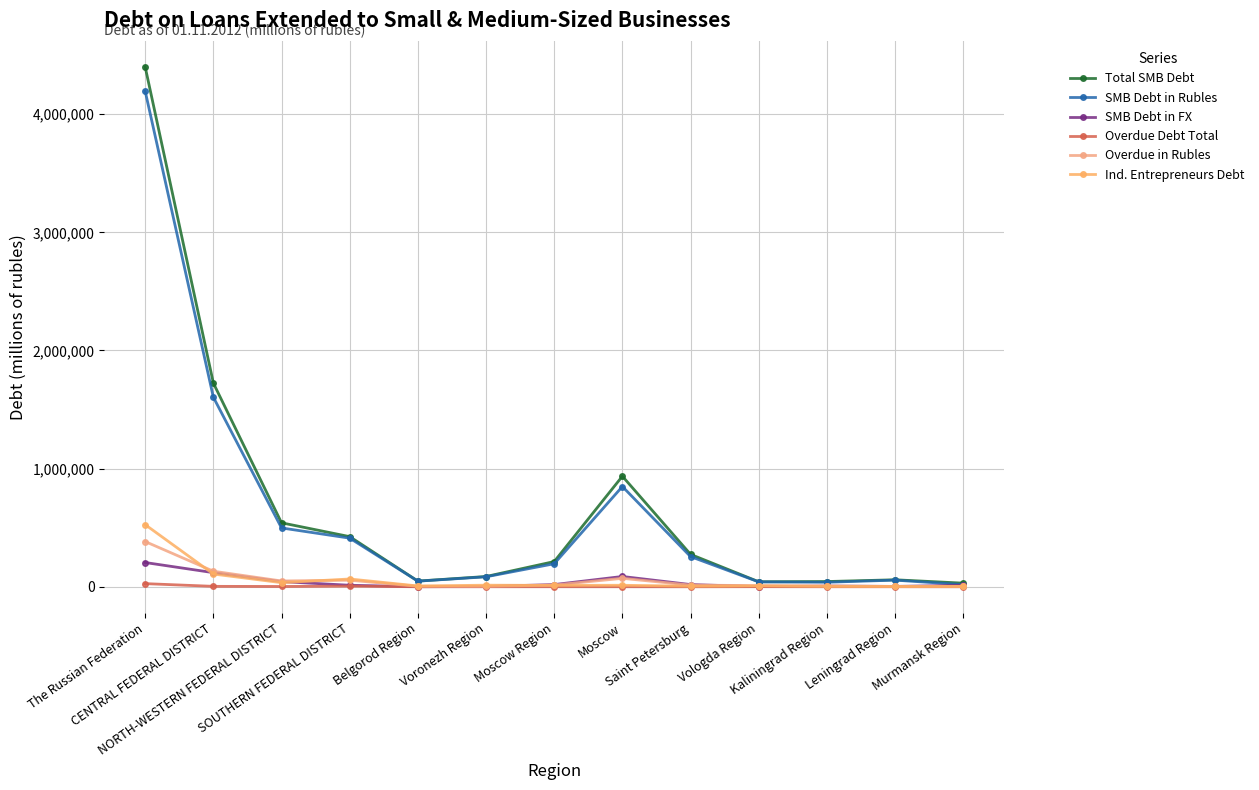

Is this an area chart (filled region under the line)?

No